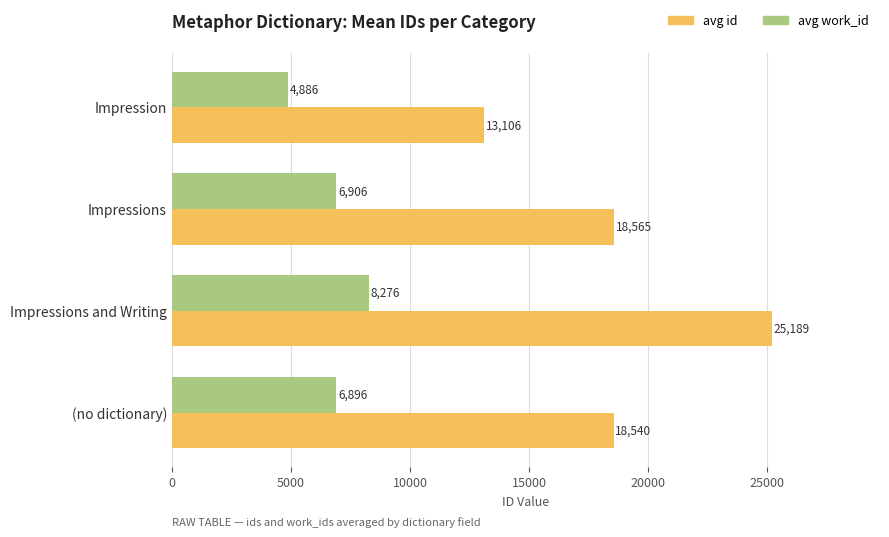

Where is avg work_id nearest to the value 6581?

(no dictionary)